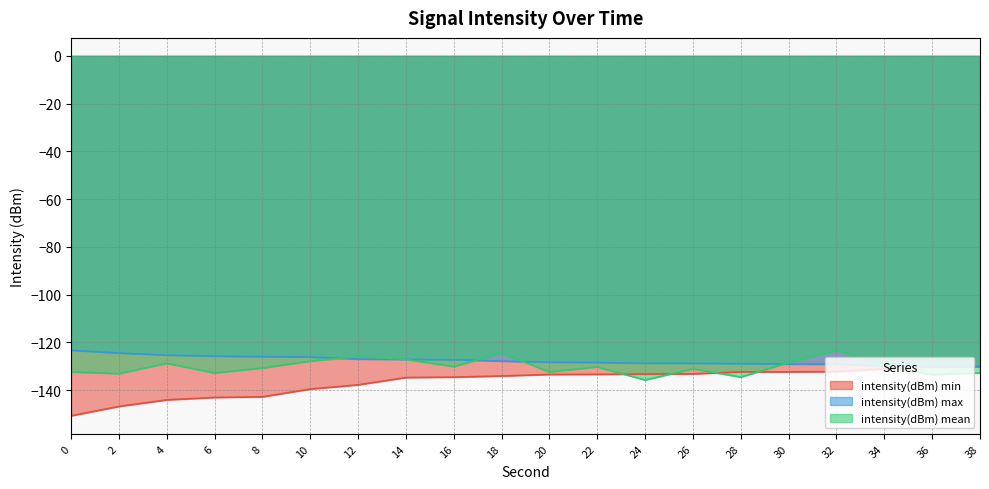

What is the greatest value displayed?

-123.3